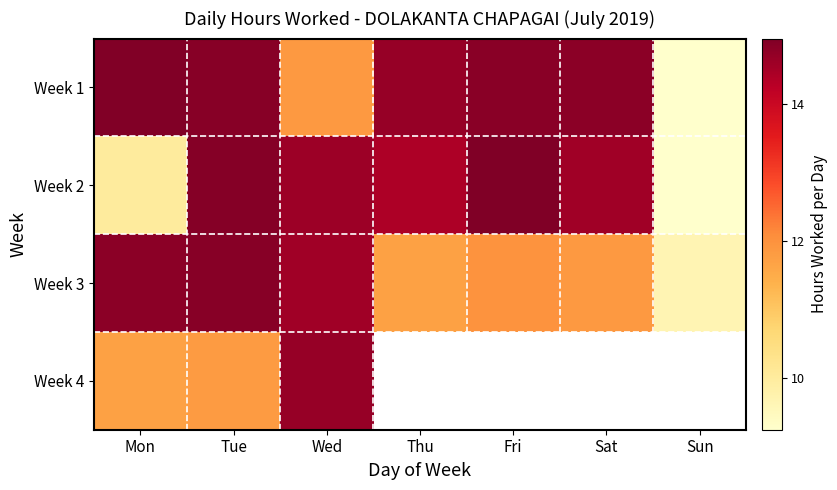

Reading left to right, list all the values displayed in this chart.

Week 1: Mon=14.9	Tue=14.9	Wed=11.9	Thu=14.7	Fri=14.8	Sat=14.8	Sun=9.2
Week 2: Mon=10.0	Tue=14.9	Wed=14.6	Thu=14.4	Fri=15.0	Sat=14.6	Sun=9.3
Week 3: Mon=14.8	Tue=14.9	Wed=14.6	Thu=11.7	Fri=12.0	Sat=11.9	Sun=9.7
Week 4: Mon=11.7	Tue=11.8	Wed=14.7	Thu=0.0	Fri=0.0	Sat=0.0	Sun=0.0